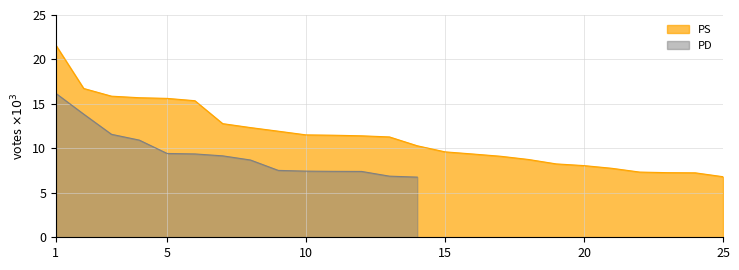

The PS series shows 21.6 at 1. True or false?

True